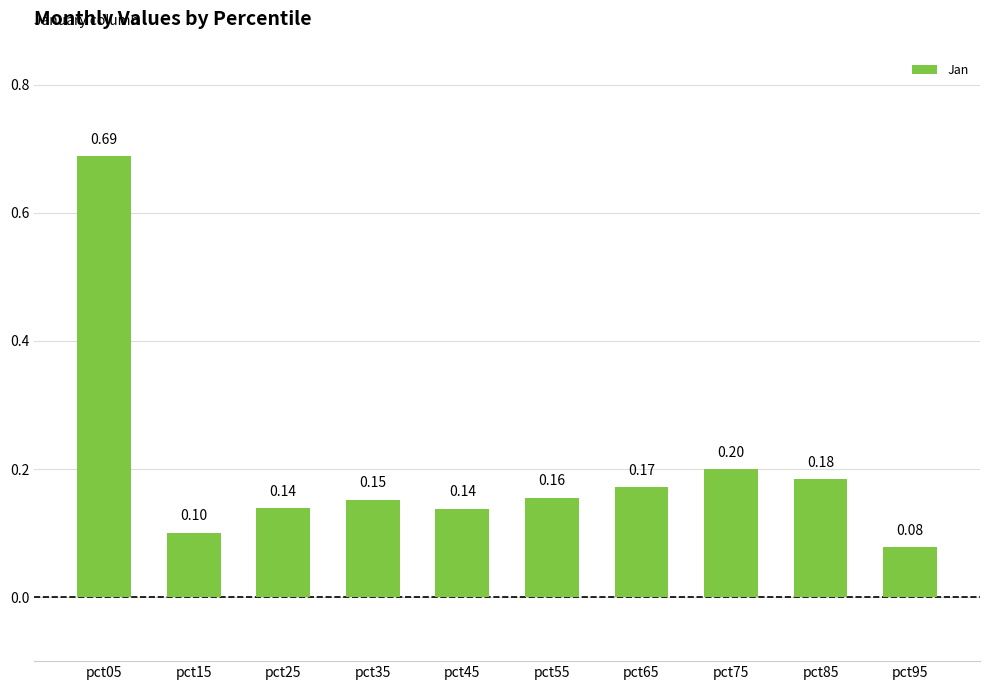

Where is the data nearest to the value 0?

pct95